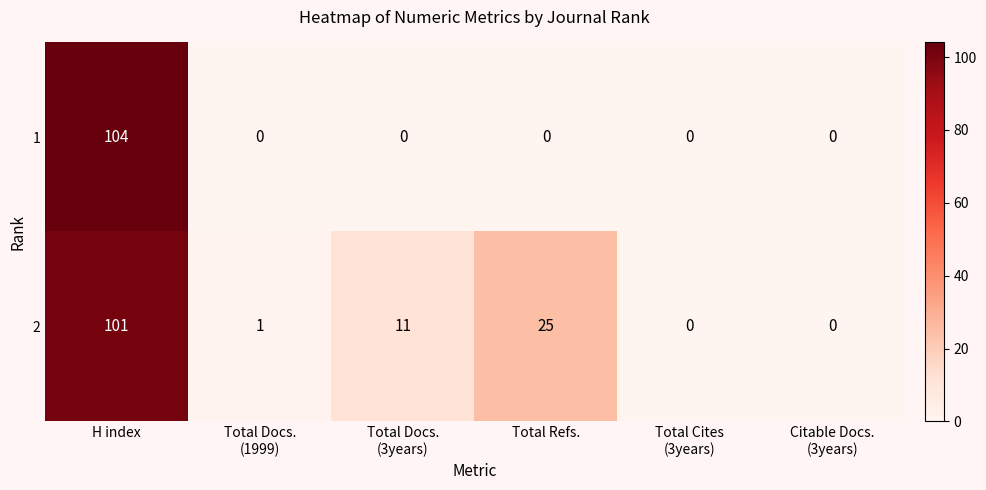

At which category does the chart reach its peak across all series?

H index